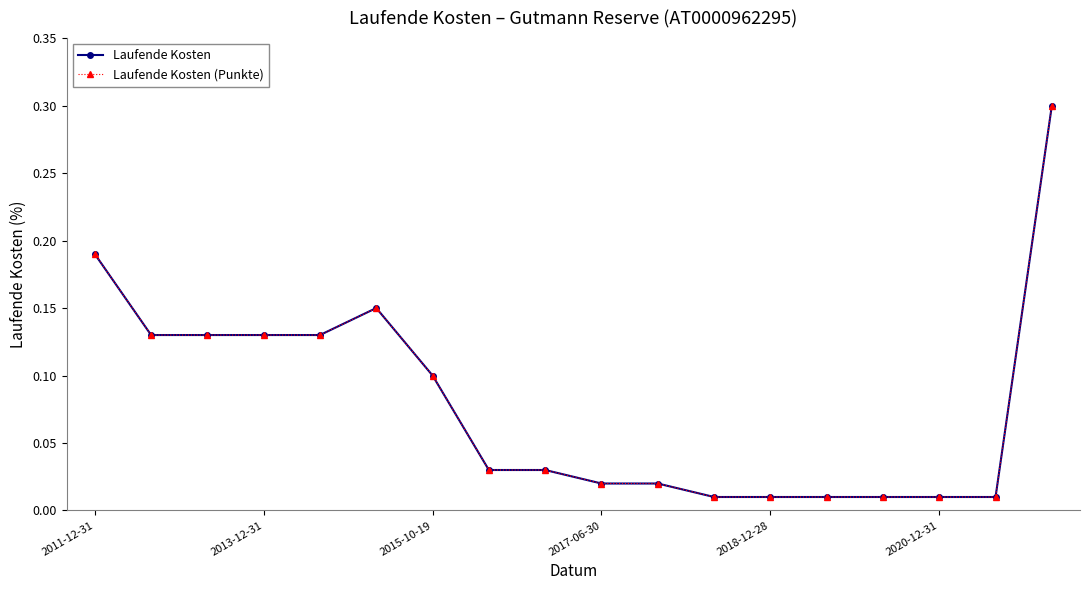

Does the chart have visible grid lines?

No